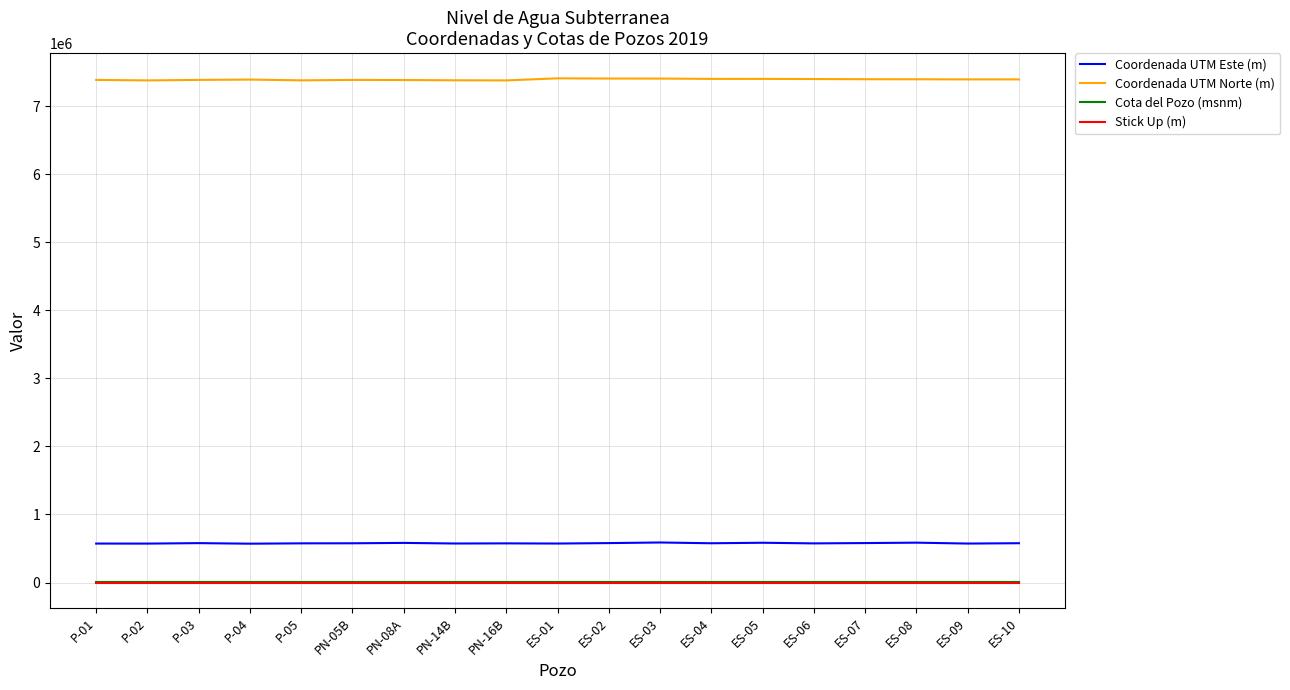

The value of Coordenada UTM Norte (m) at ES-03 is 3524467.2. True or false?

False